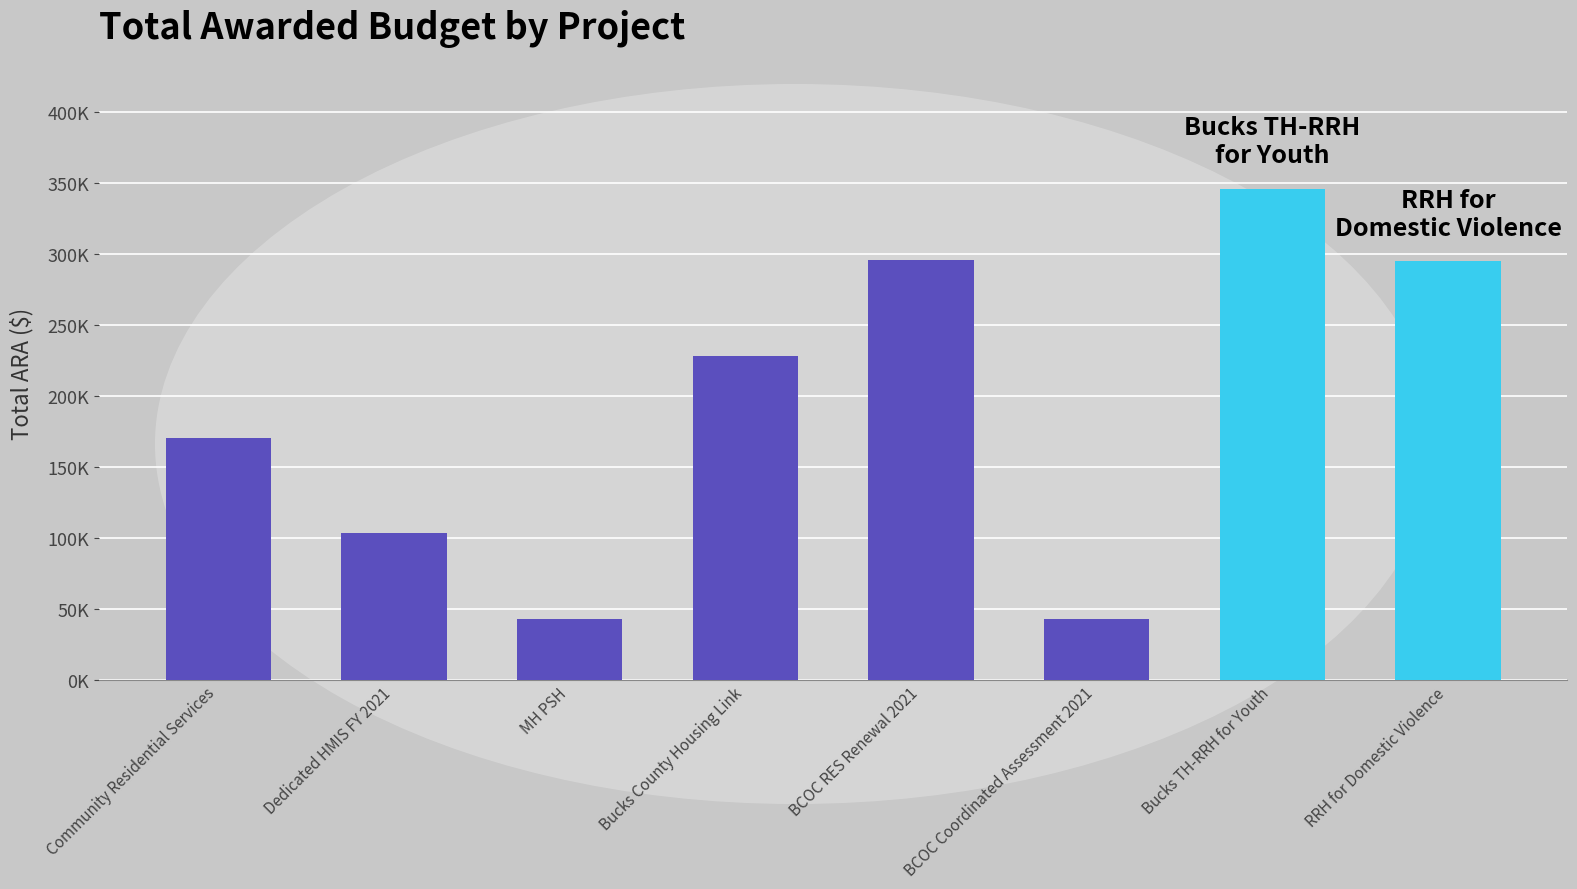

Are the bars horizontal?

No